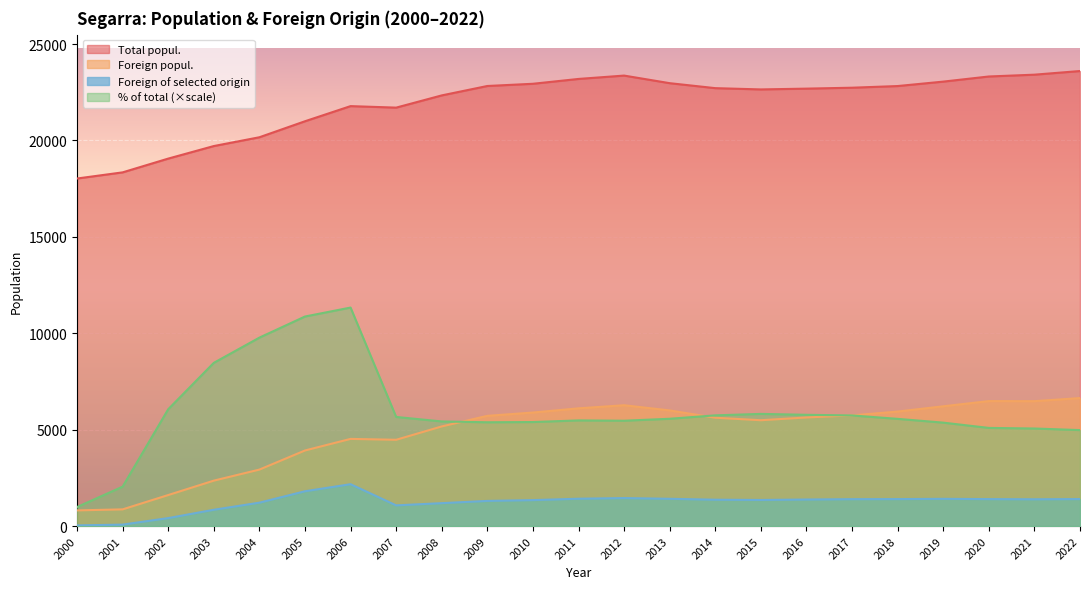

What is the average value of the % of total series?

5957.5